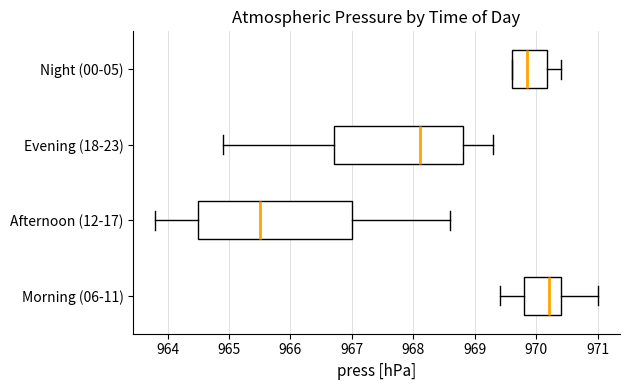

Which box is the widest, from its left edge to its right edge?

Afternoon (12-17)